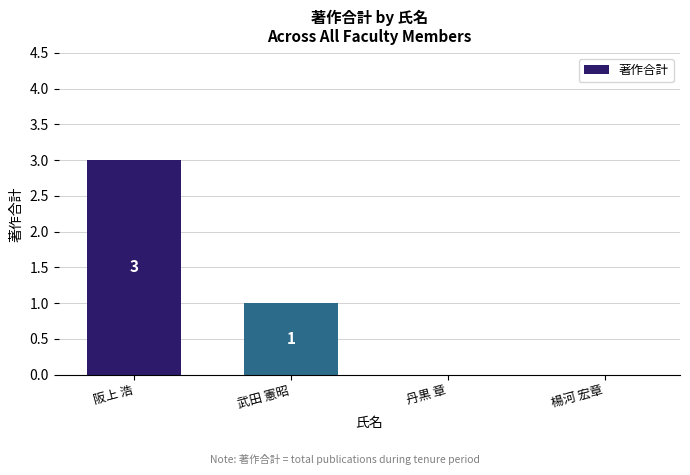

The chart shows a value of 0 at 武田 憲昭. True or false?

False